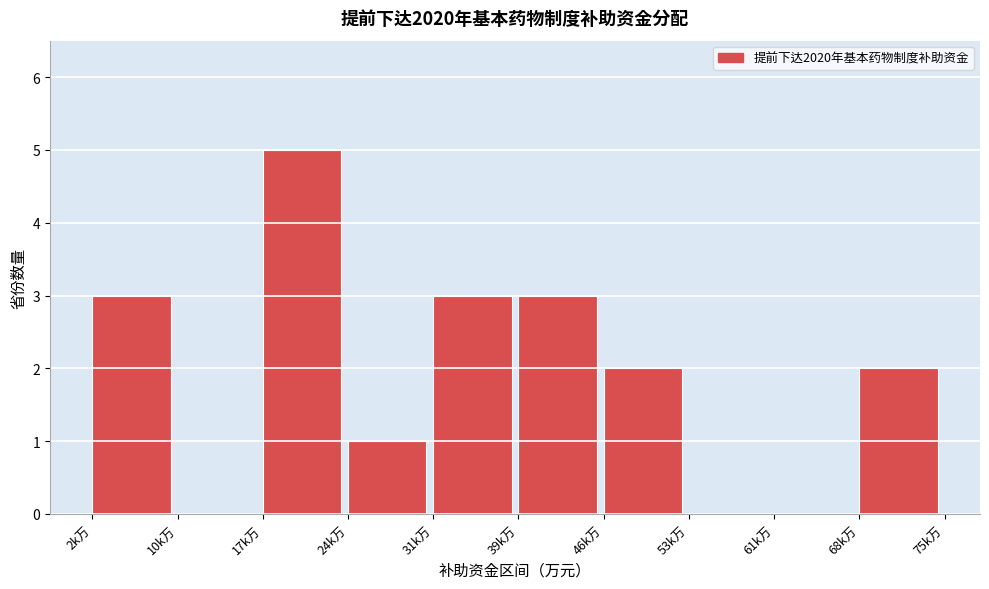

Reading left to right, list all the values displayed in this chart.

2k万=3	10k万=0	17k万=5	24k万=1	31k万=3	39k万=3	46k万=2	53k万=0	61k万=0	68k万=2